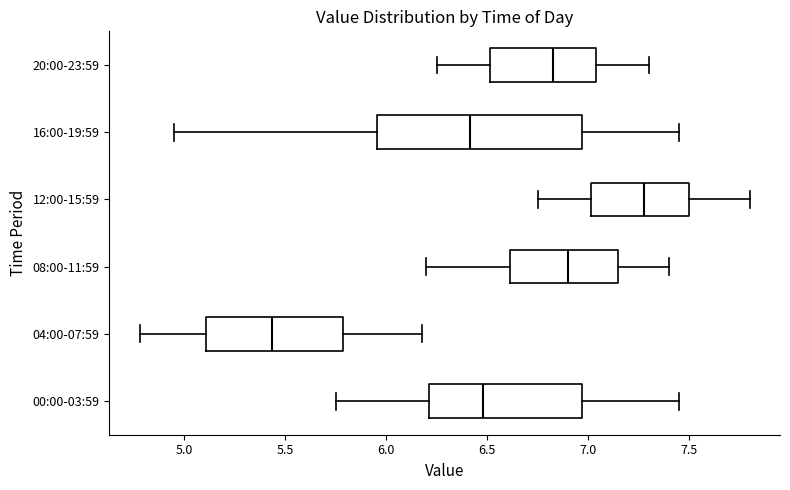

Which box's median line is the furthest to the left?

04:00-07:59